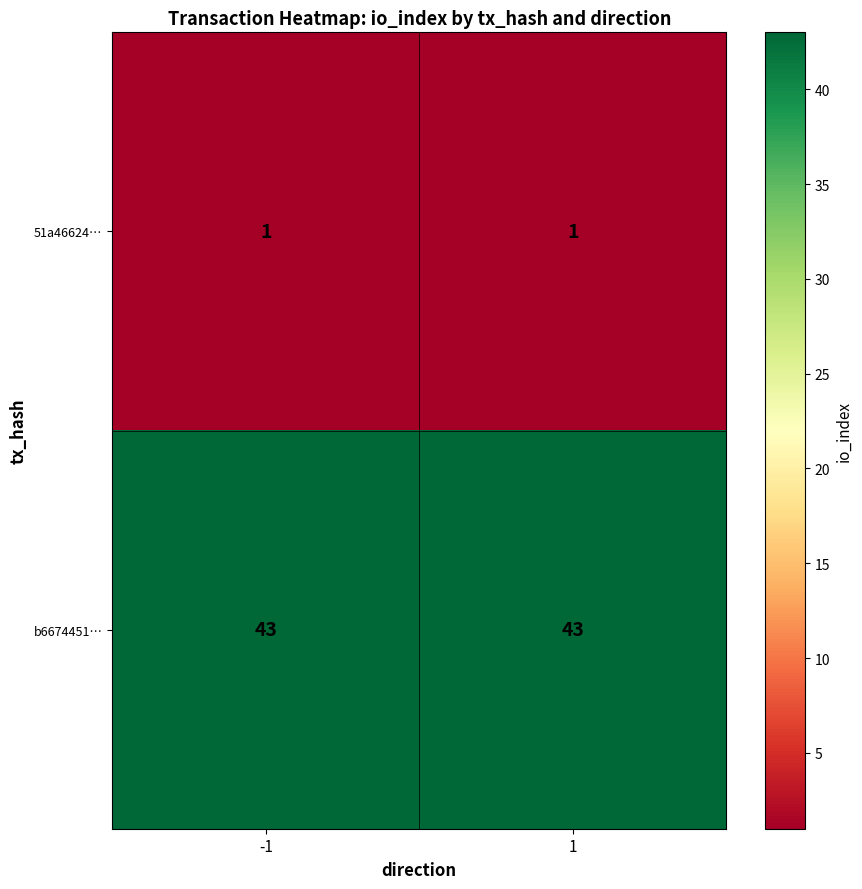

Reading right to left, transcribe all the data shown in this chart.

51a46624…: 1	1
b6674451…: 43	43